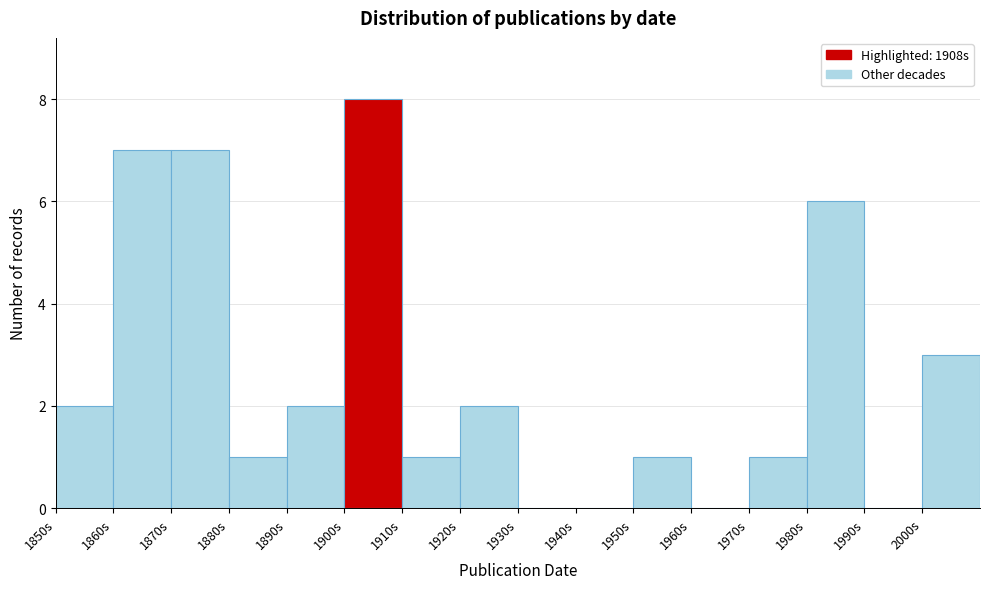

Reading left to right, transcribe this chart: for each bar, give the range it covers on the x-axis and its height. The values are not printed on the chart, so give them approximately, as read against the axis.

1850 to 1860: 2
1860 to 1870: 7
1870 to 1880: 7
1880 to 1890: 1
1890 to 1900: 2
1900 to 1910: 8
1910 to 1920: 1
1920 to 1930: 2
1930 to 1940: 0
1940 to 1950: 0
1950 to 1960: 1
1960 to 1970: 0
1970 to 1980: 1
1980 to 1990: 6
1990 to 2000: 0
2000 to 2010: 3